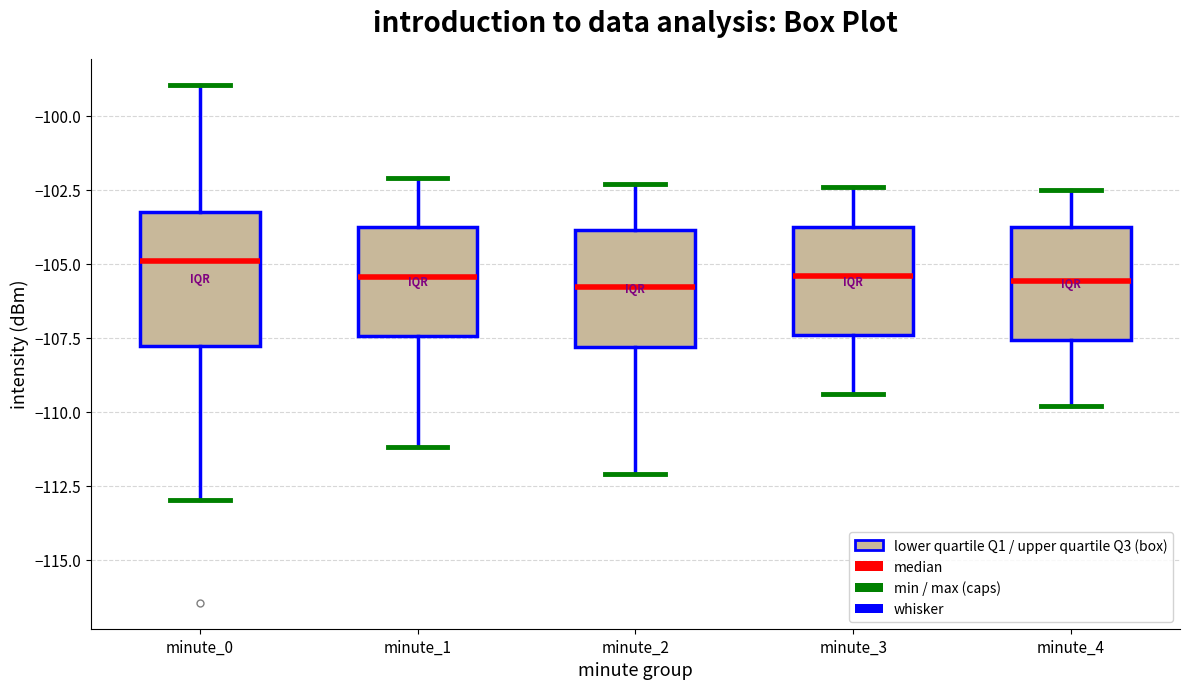

Which box has the highest median line?

minute_0